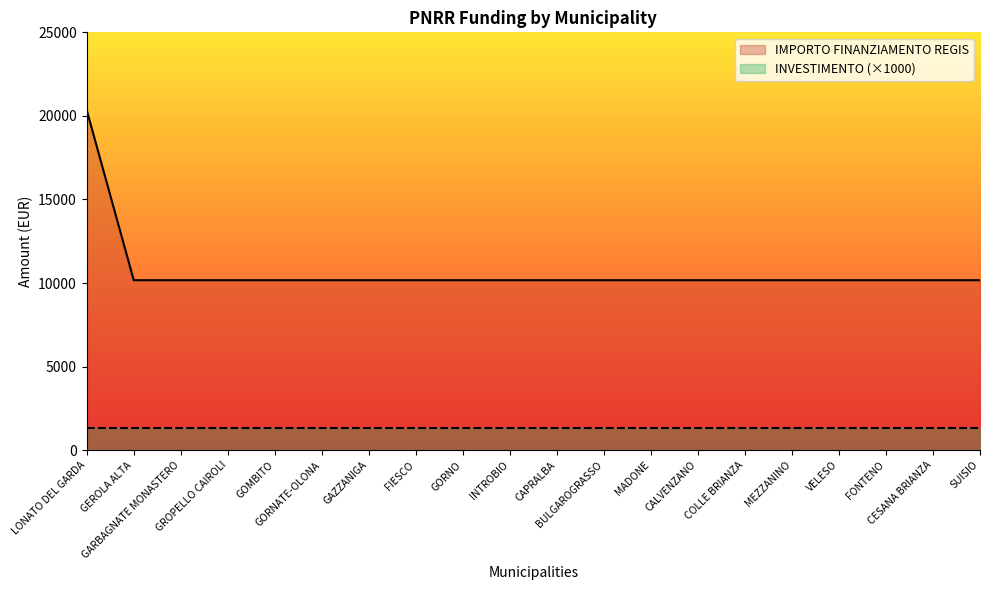

Reading left to right, extract all data points from this chart.

20344	10172	10172	10172	10172	10172	10172	10172	10172	10172	10172	10172	10172	10172	10172	10172	10172	10172	10172	10172